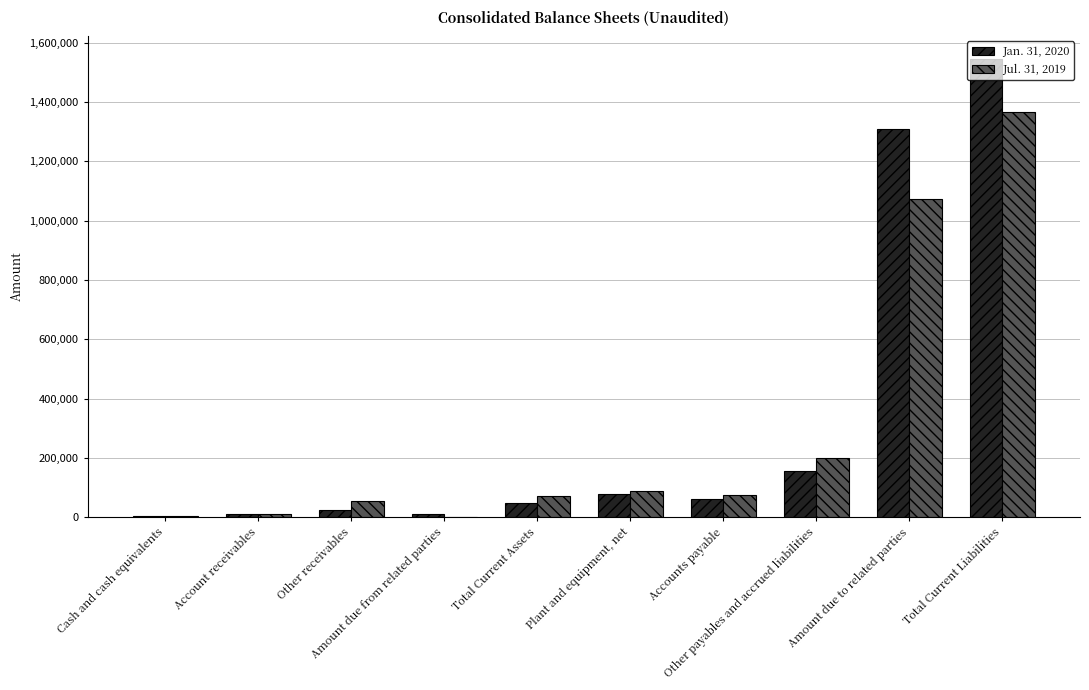

Is it true that Jul. 31, 2019 equals 138087 at Plant and equipment, net?

False